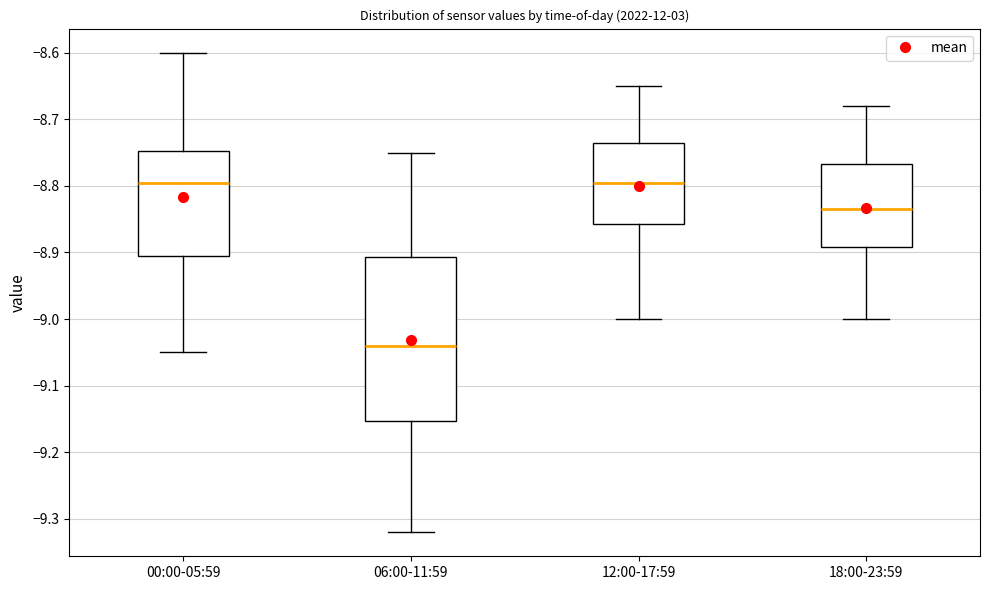

Reading left to right, read every box against the y-axis: the position of its median line, the range the box covers, and the ends of its whiskers. The values are not printed on the chart, so give them approximately, as read against the axis.

00:00-05:59: median -8.79, box -8.90 to -8.75, whiskers -9.05 to -8.60
06:00-11:59: median -9.04, box -9.15 to -8.91, whiskers -9.32 to -8.75
12:00-17:59: median -8.79, box -8.86 to -8.73, whiskers -9.00 to -8.65
18:00-23:59: median -8.83, box -8.89 to -8.77, whiskers -9.00 to -8.68